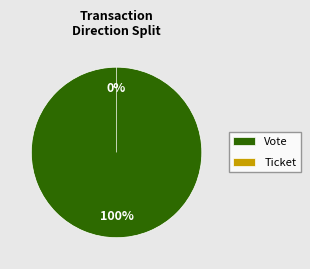

Combined, what portion of the pie is Vote and Ticket?

100.0%